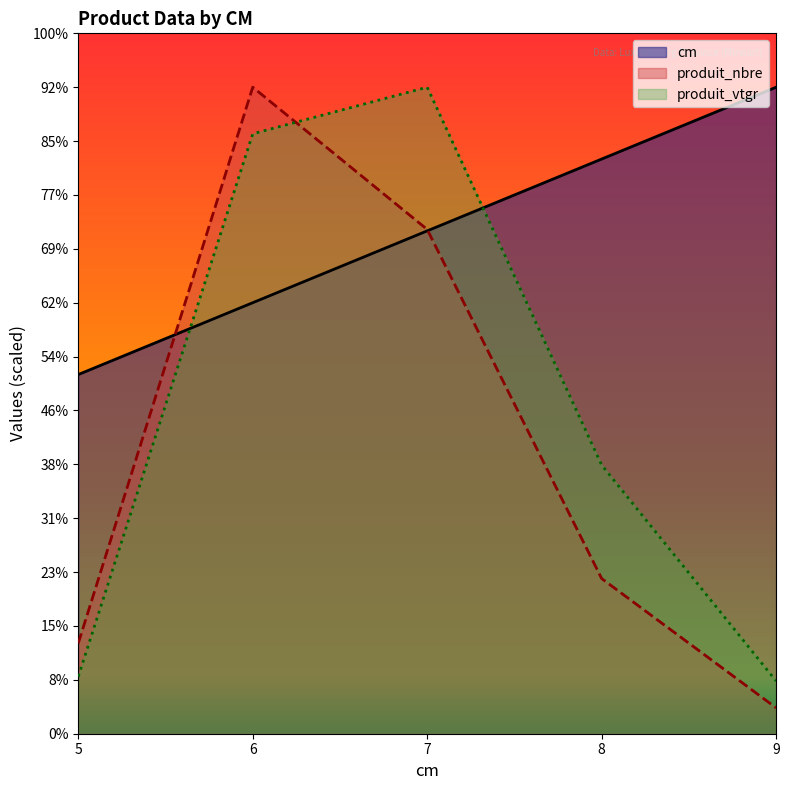

What are all the series names shown in the legend?

cm, produit_nbre, produit_vtgr